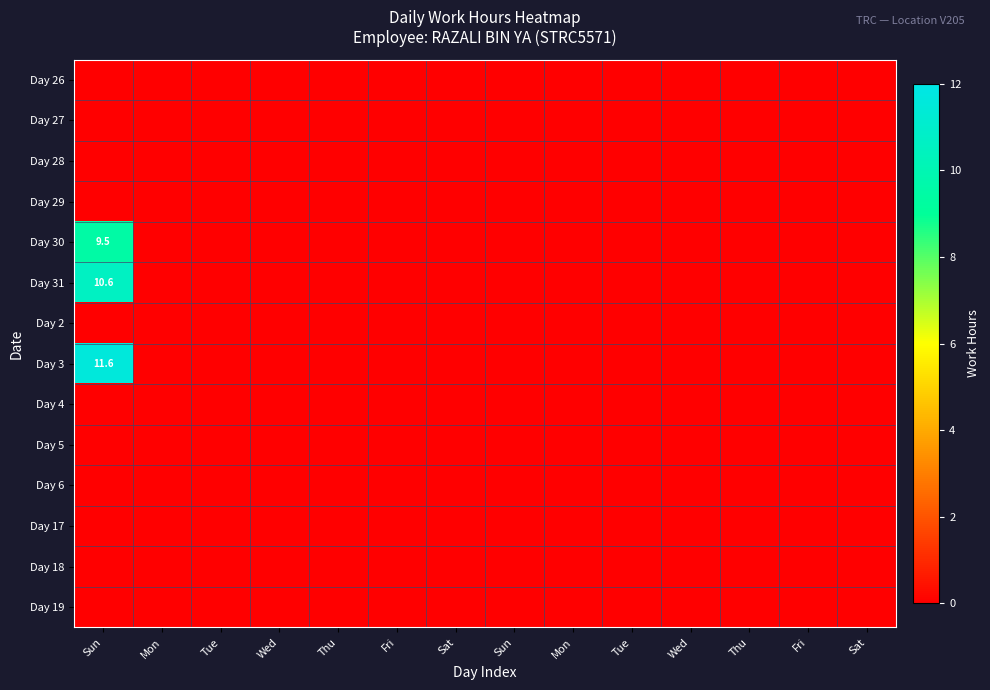

Which series has the largest total across all categories?

Day 3